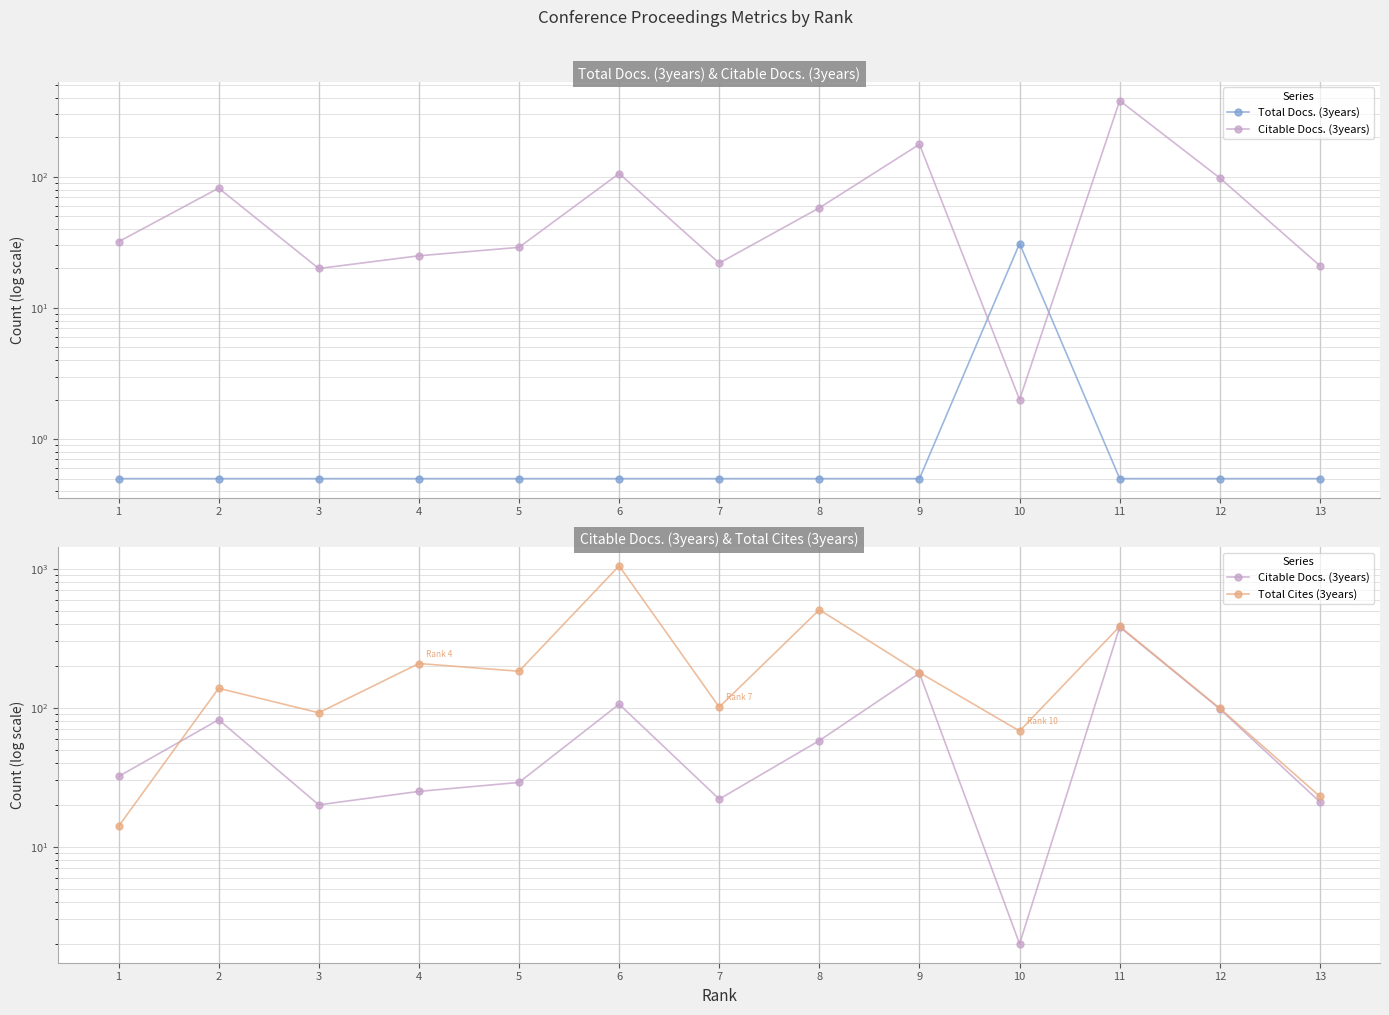

How many intersections are there between Citable Docs. (3years) and Total Cites (3years)?

1